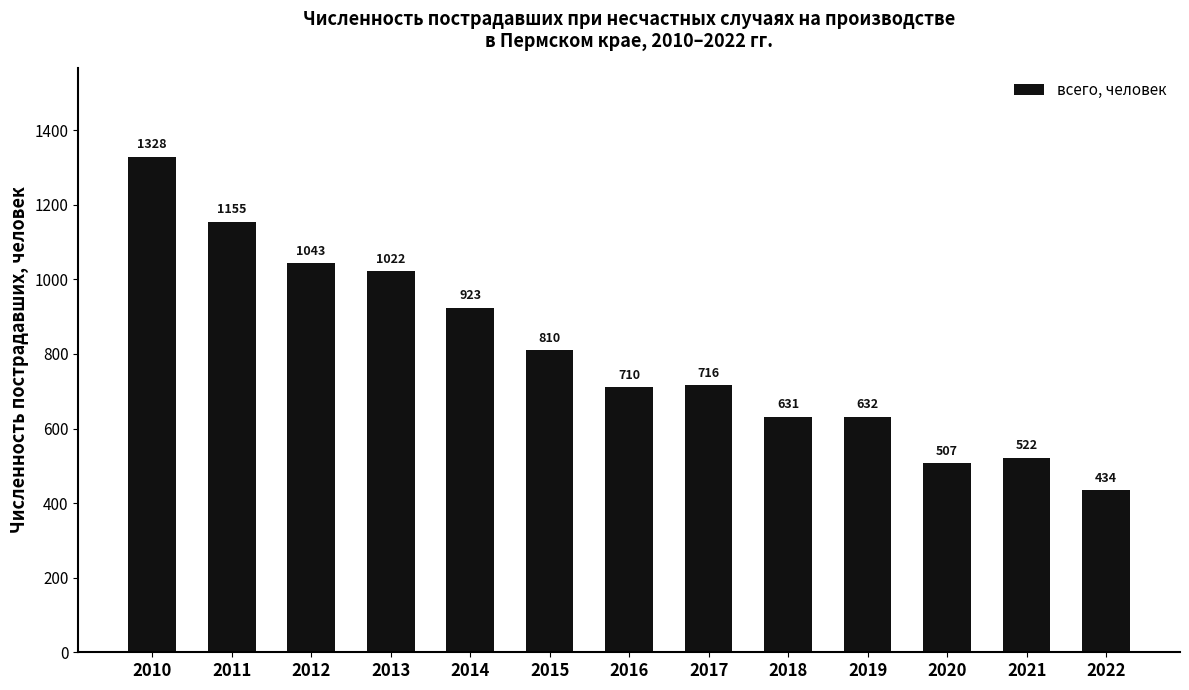

List the labels in order of value, smallest first.

2022, 2020, 2021, 2018, 2019, 2016, 2017, 2015, 2014, 2013, 2012, 2011, 2010